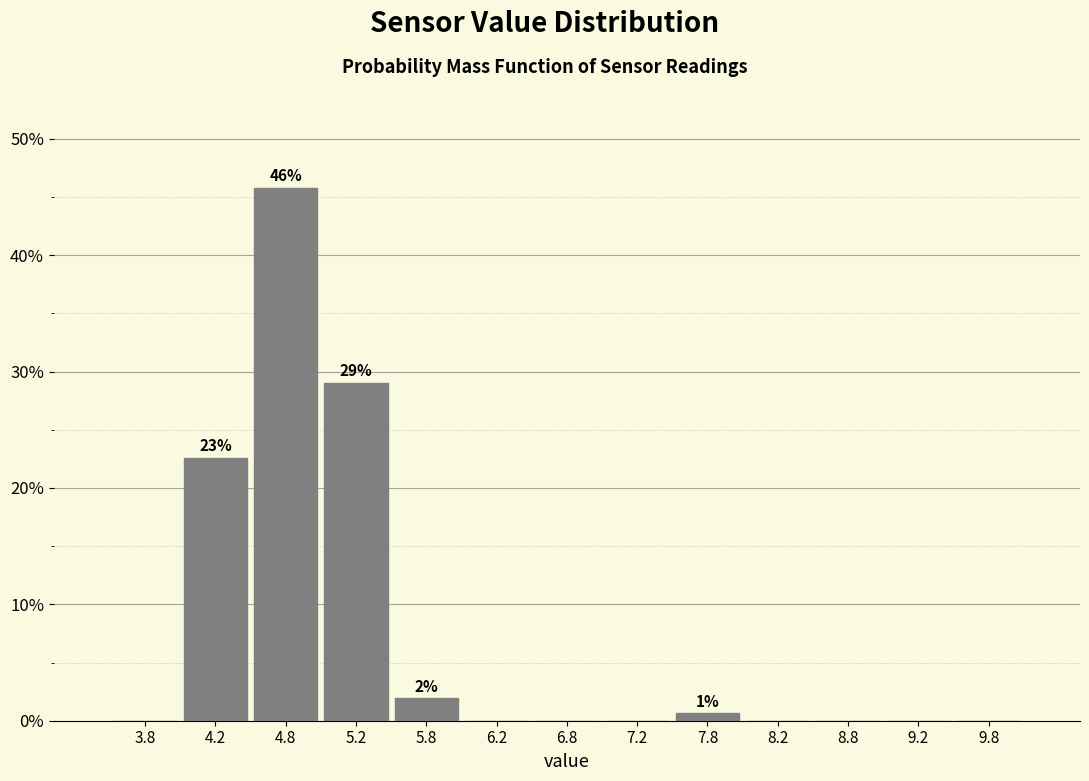

Which range on the x-axis has the tallest bar?

4.5 to 5.0